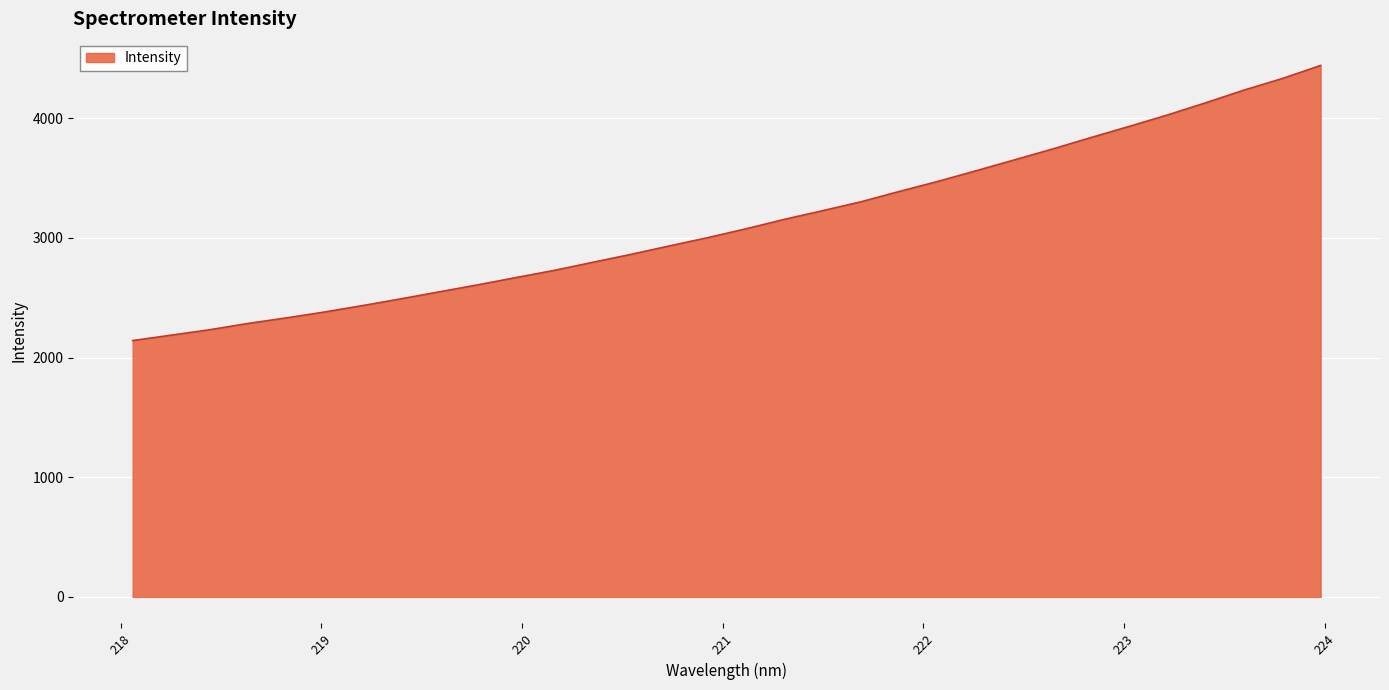

What is the greatest value displayed?

4440.4